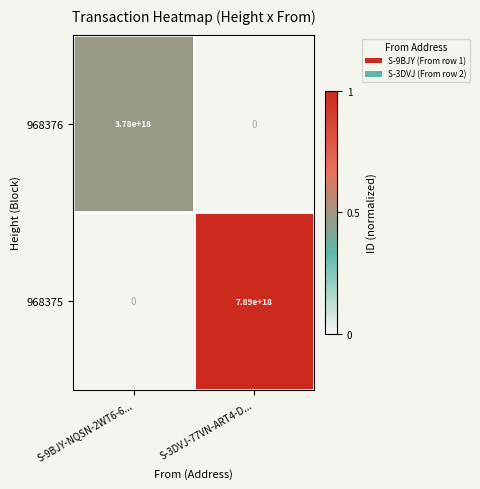

At which category is the sum across all series the highest?

S-3DVJ-77VN-ART4-D...